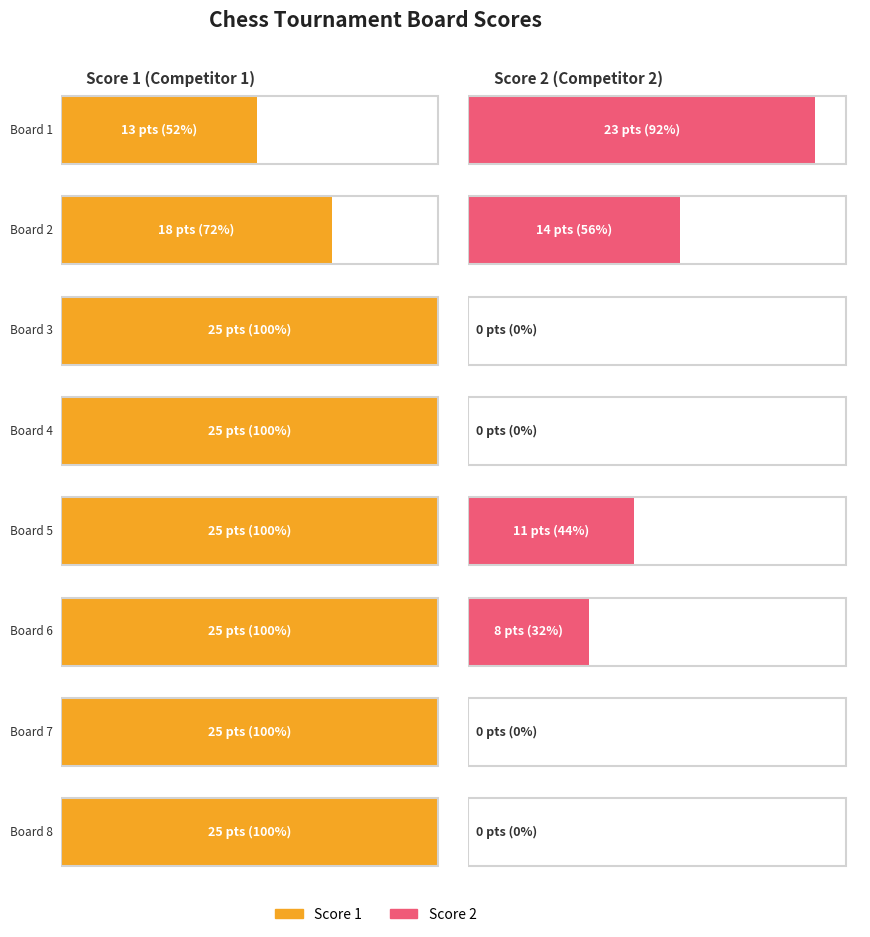

Is the value of Score 1 at Board 3 greater than the value of Score 2 at Board 2?

Yes